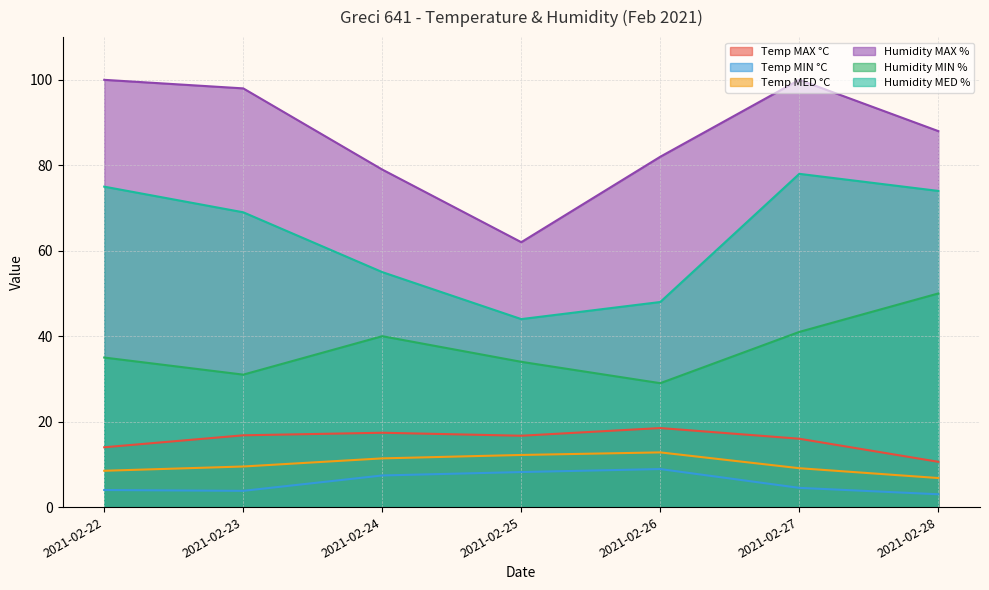

Which series has the largest total across all categories?

Humidity MAX %